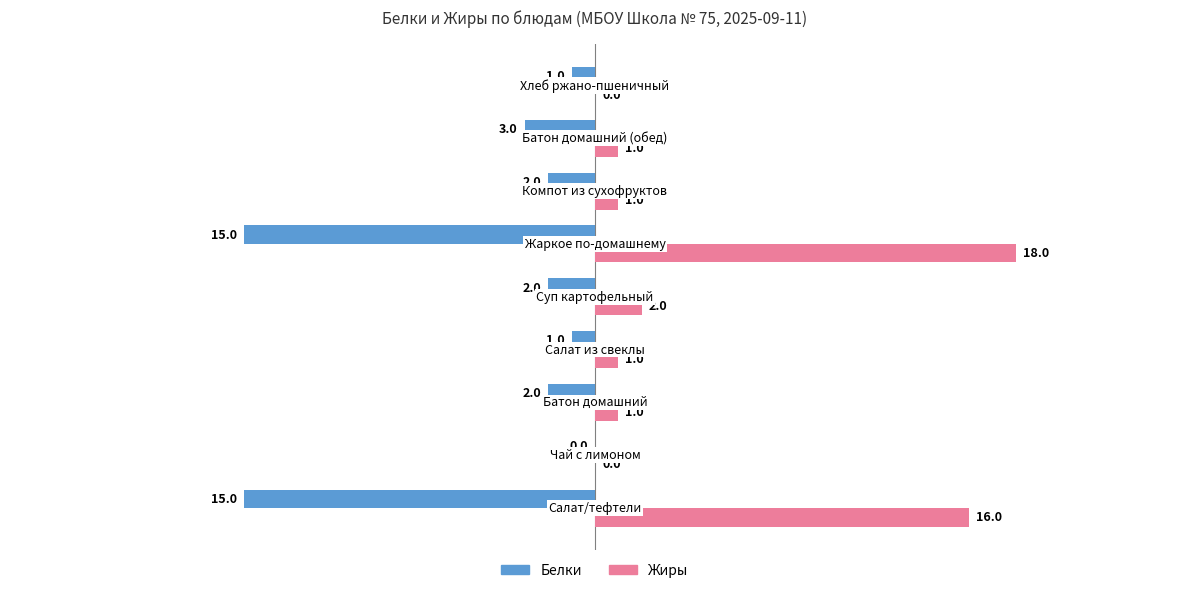

Which series has the largest total across all categories?

Жиры